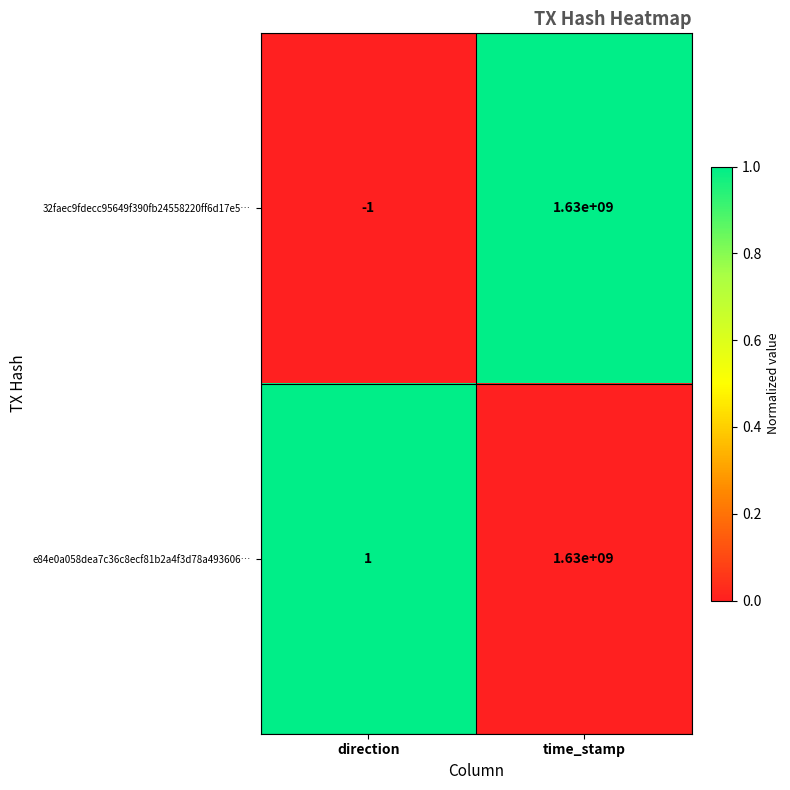

How many categories are shown in the chart?

2